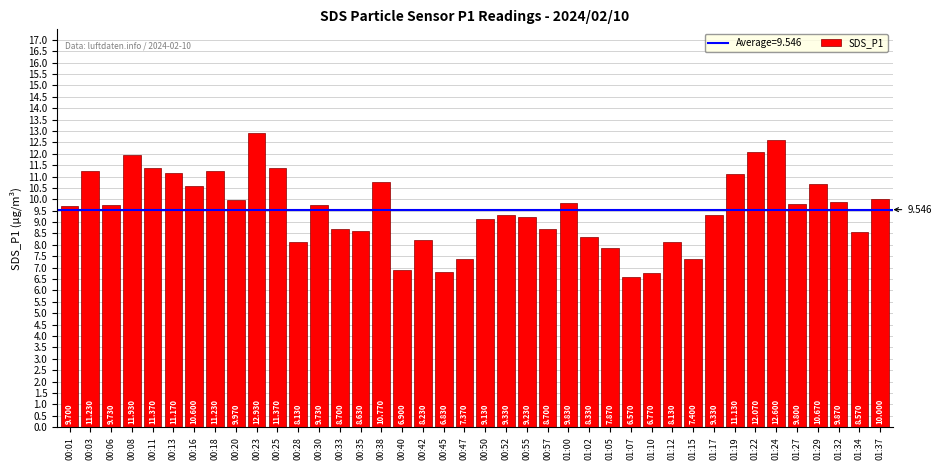

How many data points are above 9?

25